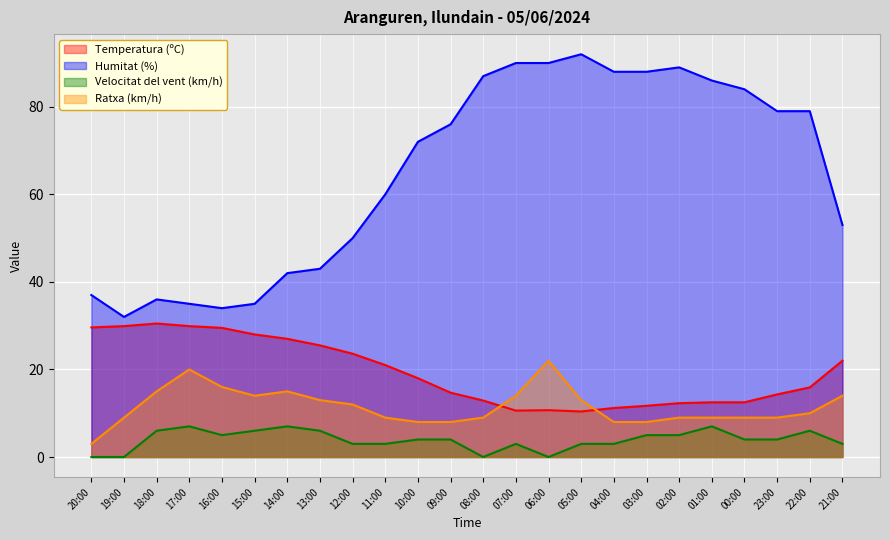

What is the total value across all series at 14:00?

91.0